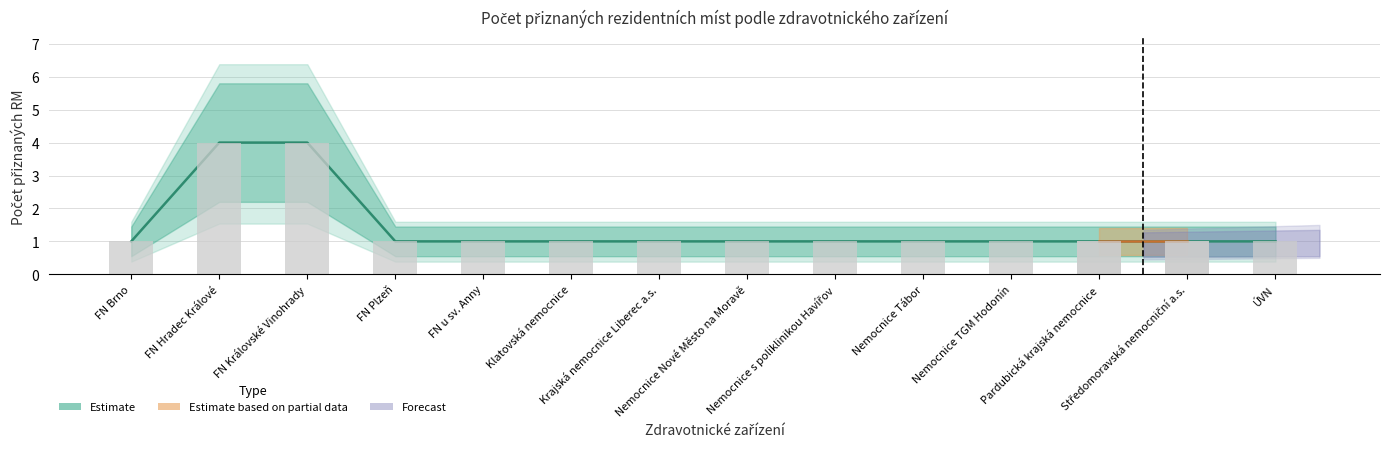

What is the value of the 7th bar from the left?

1